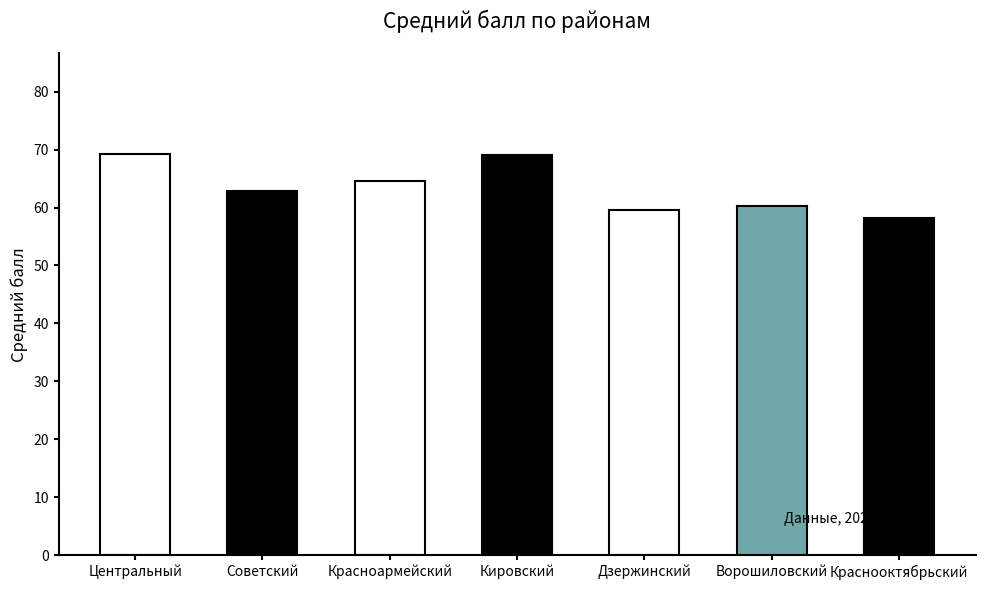

What is the difference between the values at Краснооктябрьский and Центральный?

11.1